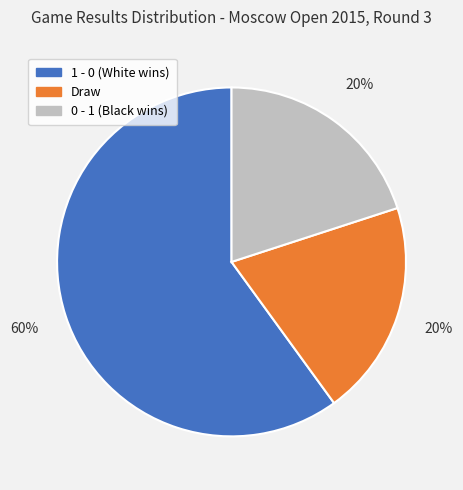

Which slice represents more than half of the pie?

1 - 0 (White wins)